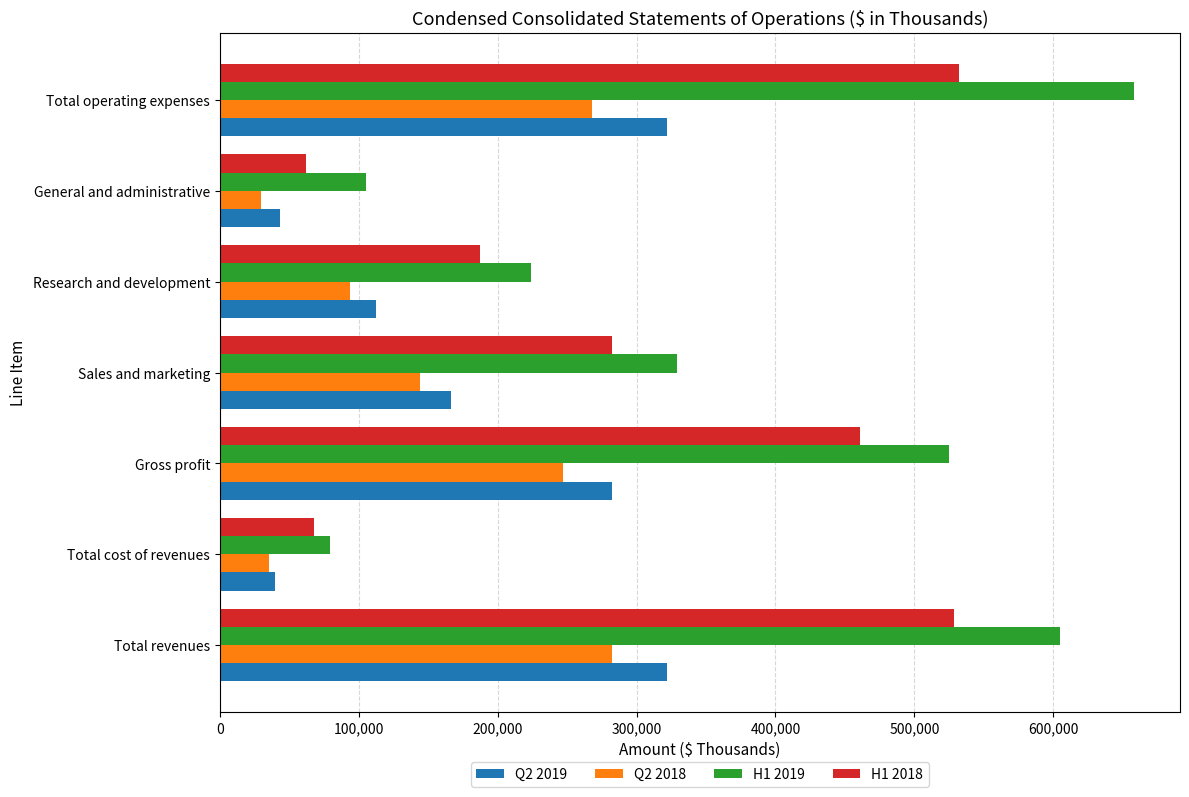

The H1 2018 series shows 460846 at Gross profit. True or false?

True